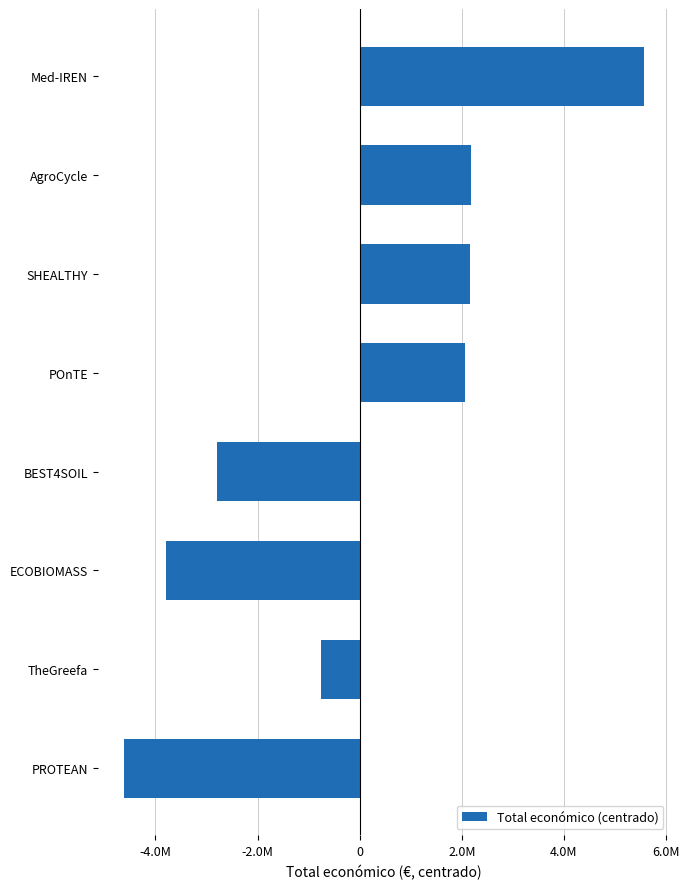

Which label corresponds to the smallest value in the chart?

PROTEAN